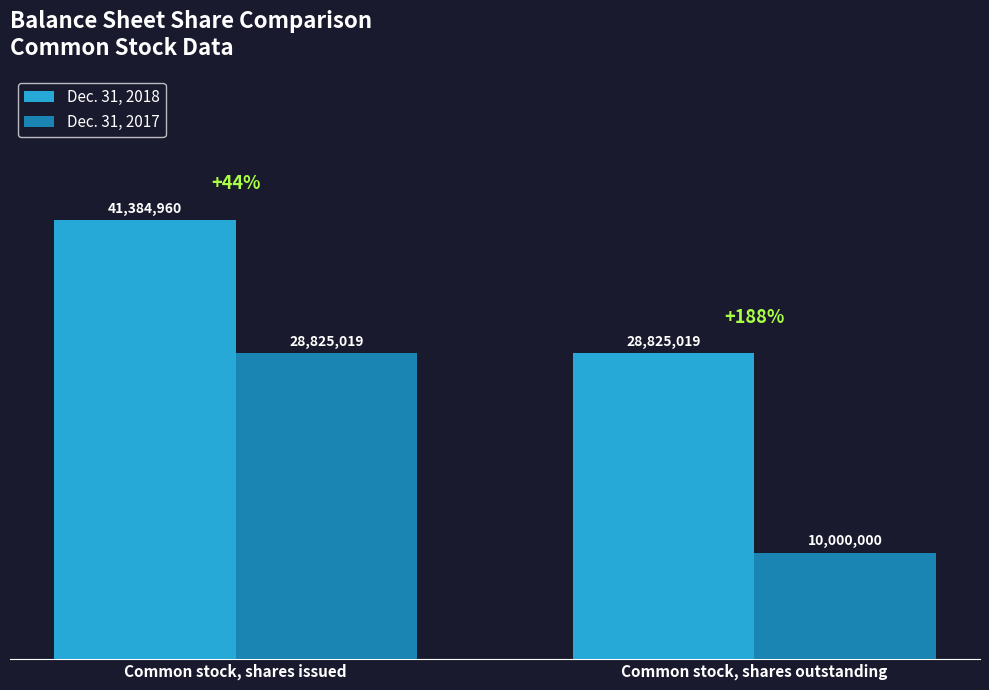

At which category is the sum across all series the highest?

Common stock, shares issued